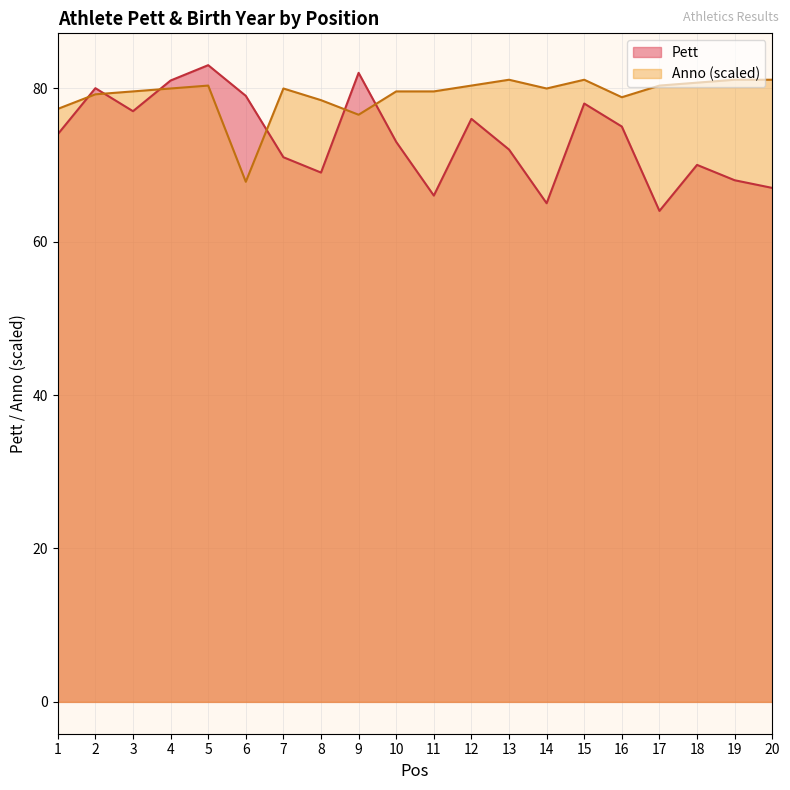

The Pett series shows 15.6 at 17. True or false?

False